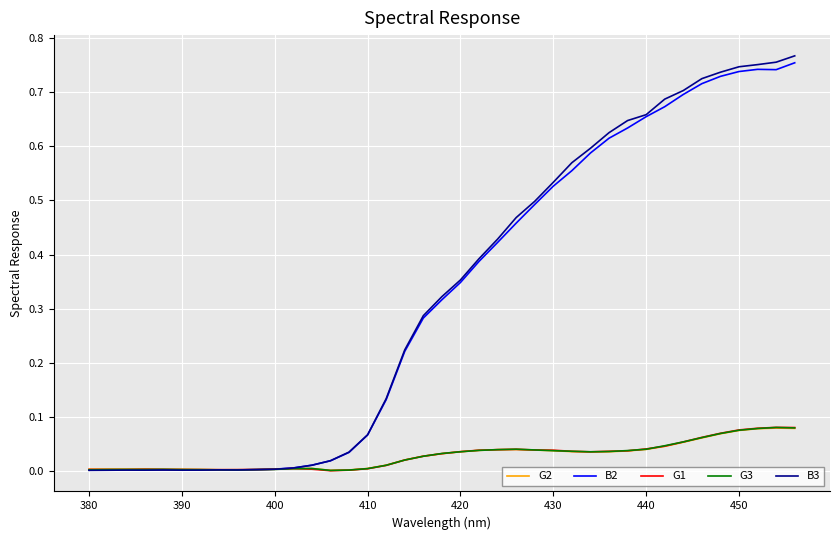

Which series has the largest range (max minus min)?

B3